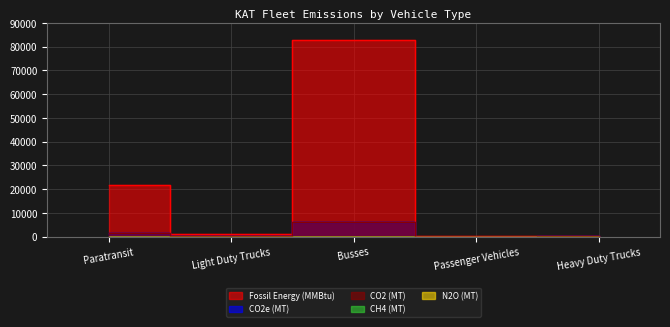

Which has a higher value, Paratransit or Heavy Duty Trucks?

Paratransit